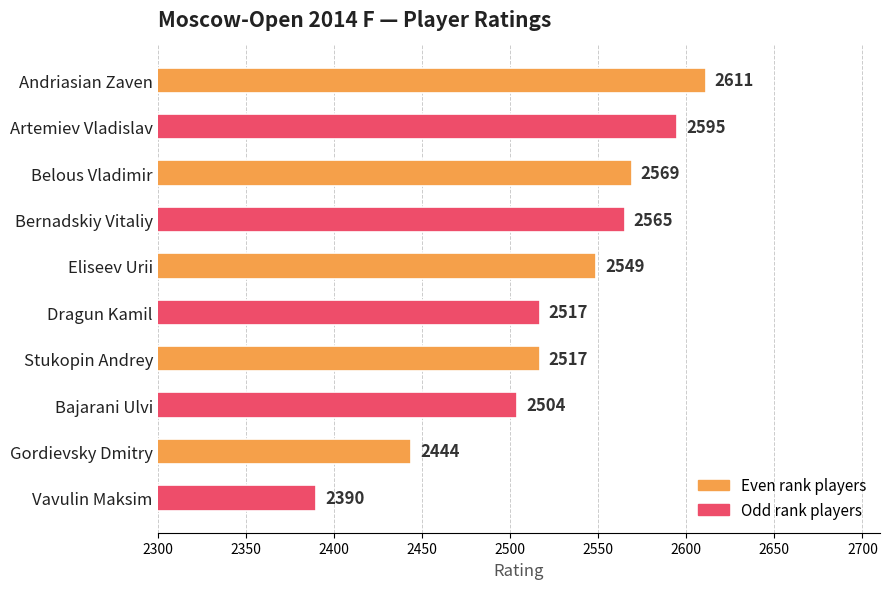

Count the number of data series in this chart.

1